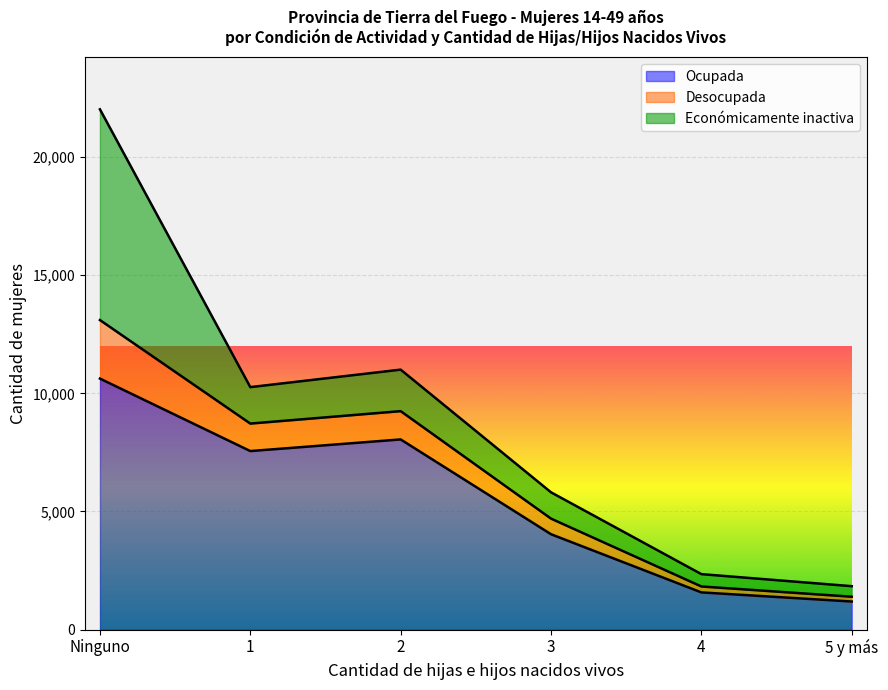

What is the difference between the maximum and minimum values in the Ocupada series?

9434